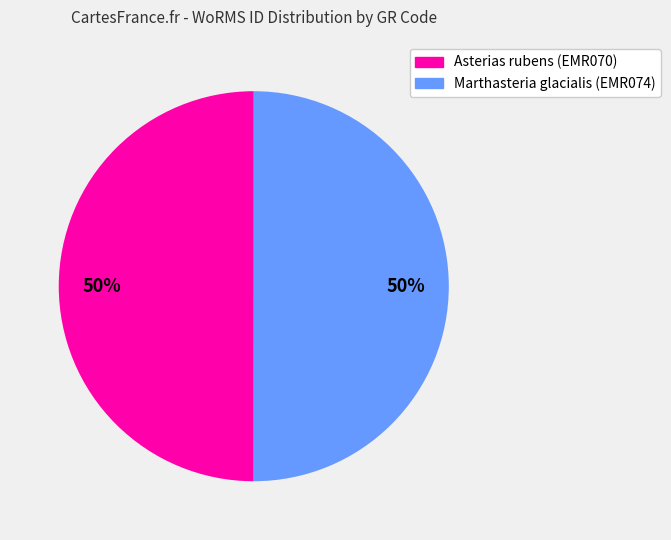

True or false: Marthasteria glacialis (EMR074) accounts for 50% of the total.

True